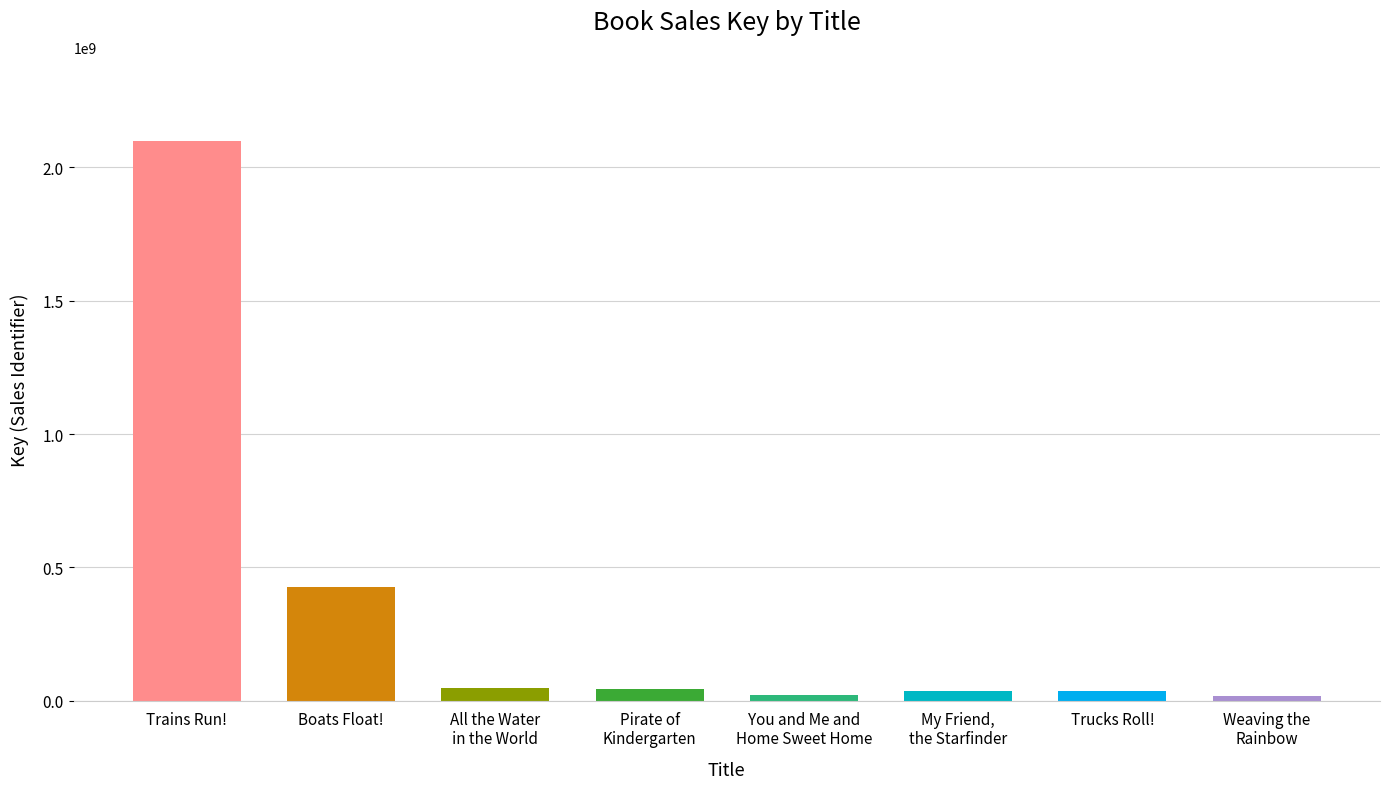

The chart shows a value of 425815998 at Boats Float!. True or false?

True